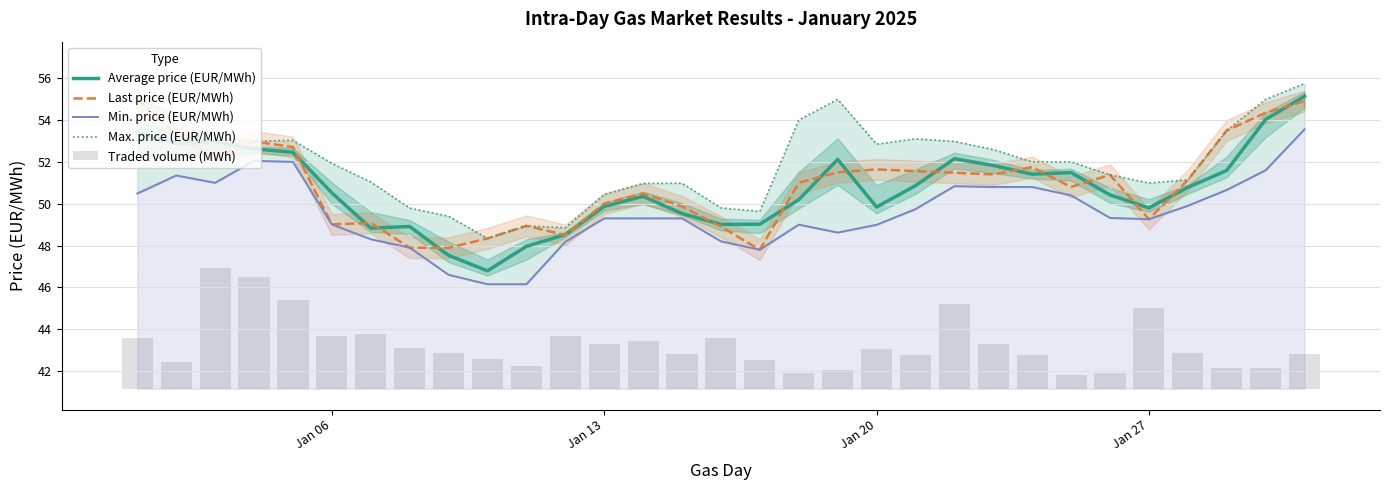

At how many categories does at least one series exceed 19?

31